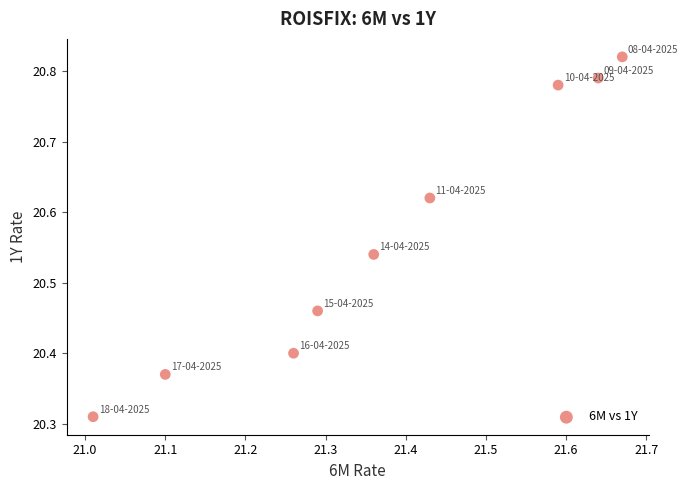

What is the range of Y values (max minus min)?

0.5